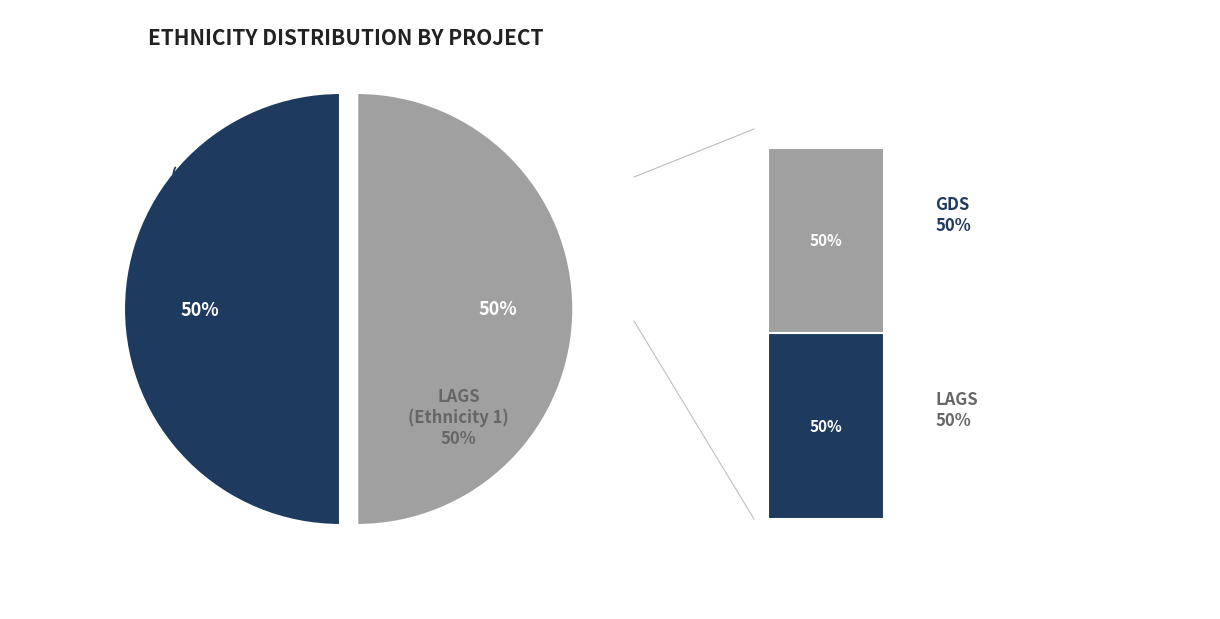

Is it true that Project 1 (GDS) is 1% of the pie?

False